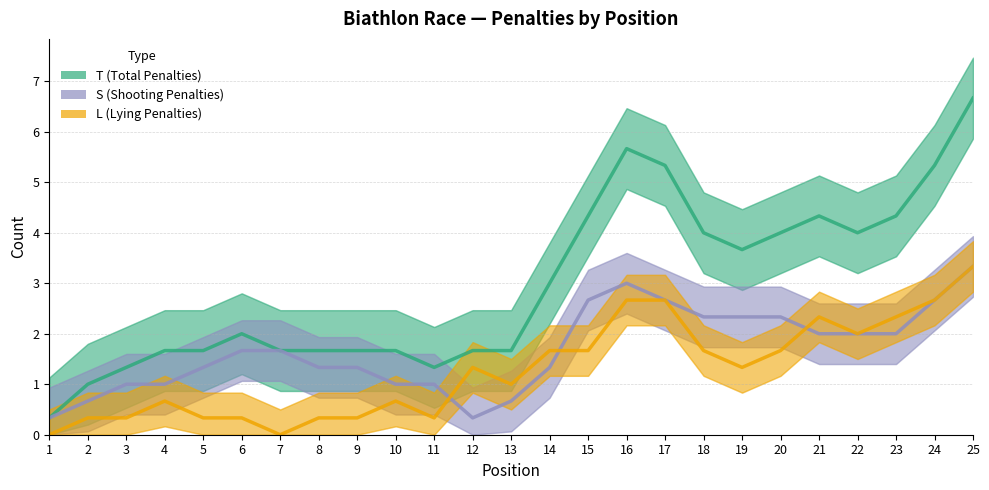

At which label does T (Total Penalties) reach its minimum?

1